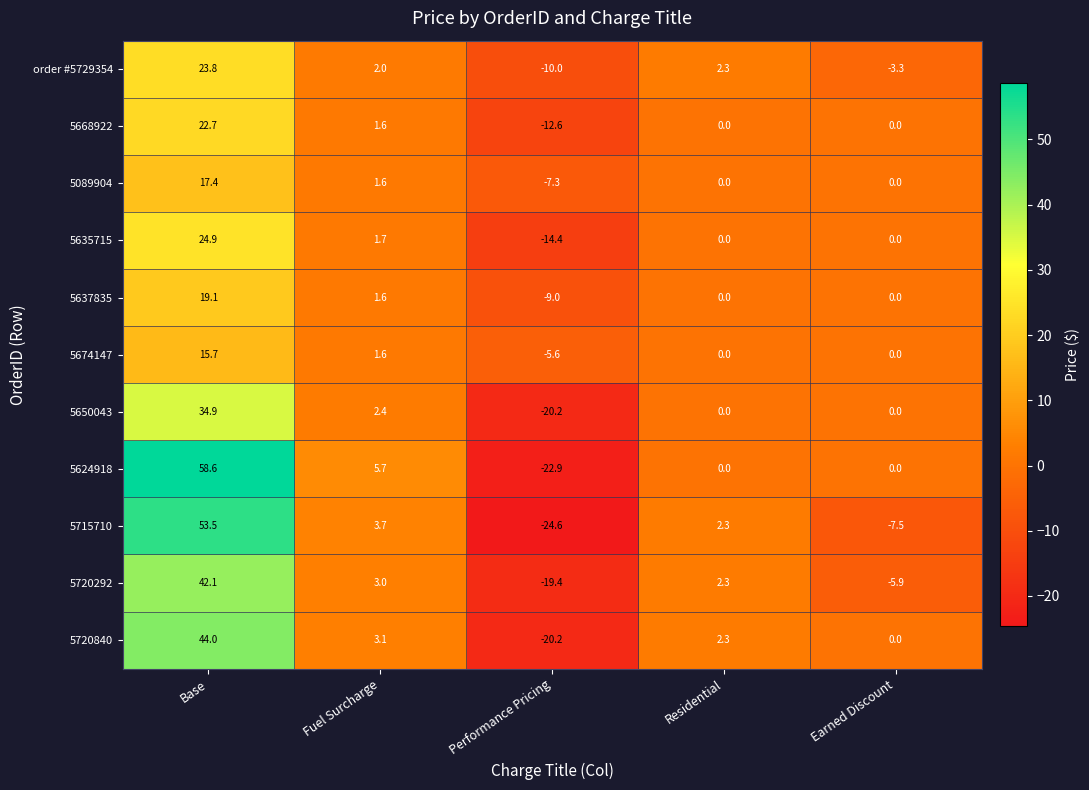

What is the sum of all 5720292 values?

22.1